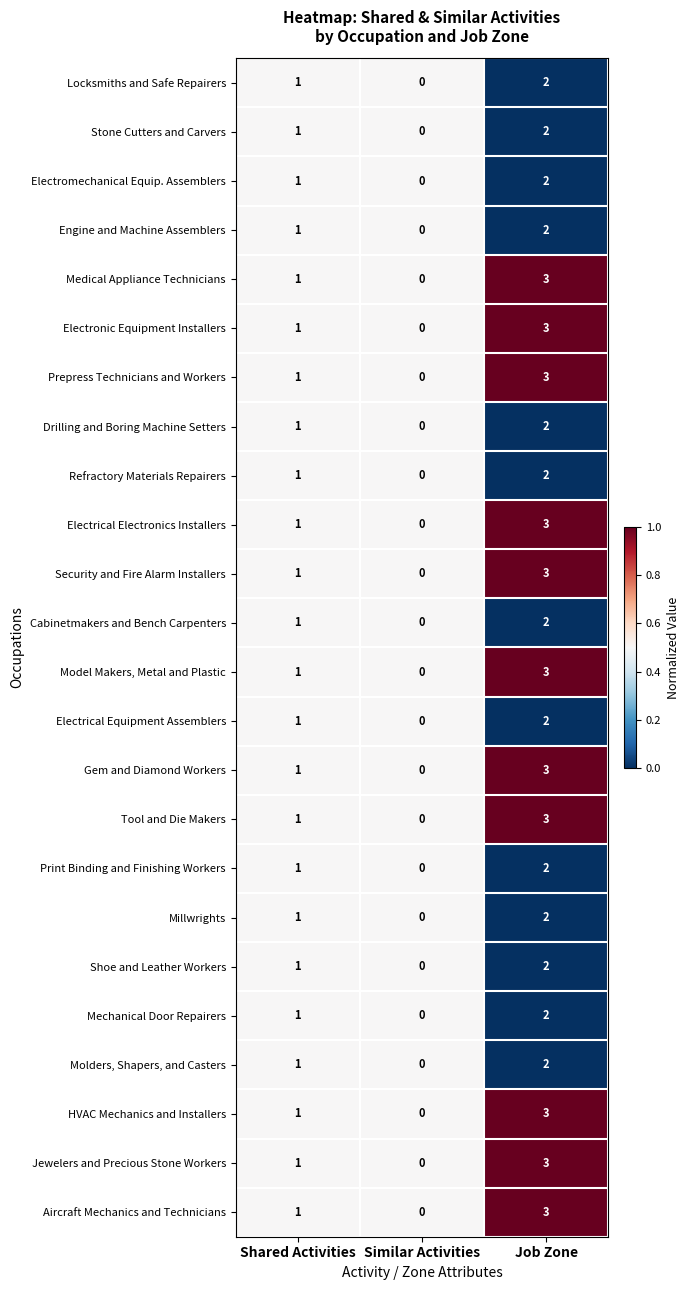

Which category has the highest value in the Tool and Die Makers series?

Job Zone